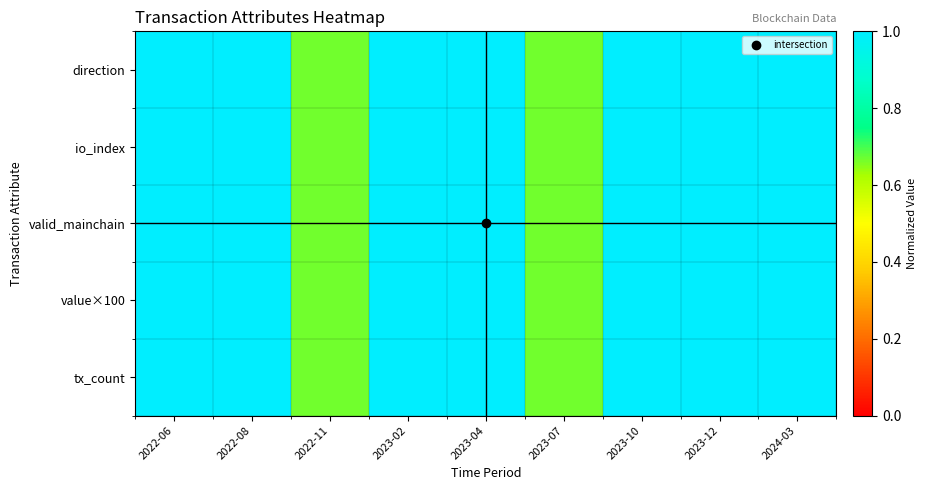

Between 2022-11 and 2023-07, which series saw the biggest shift?

direction